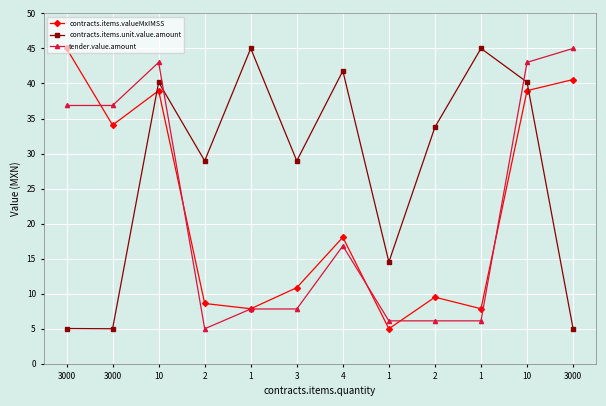

True or false: contracts.items.unit.value.amount has more than 2 points higher than both neighbors.

True